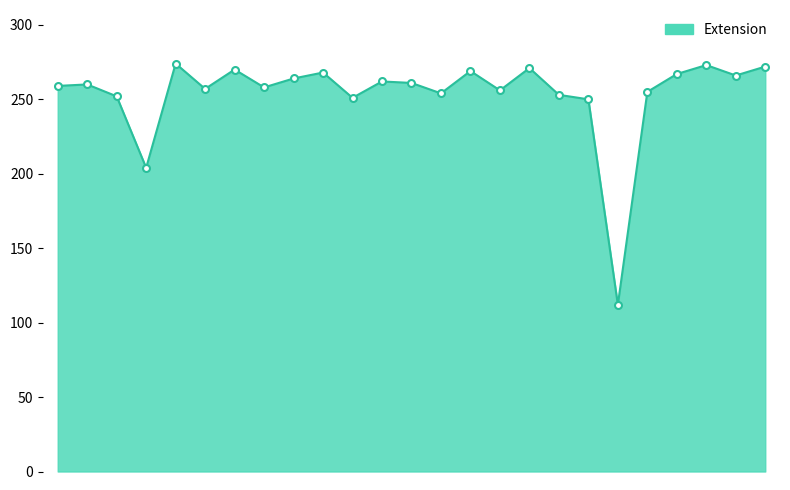

What is the greatest value displayed?

274